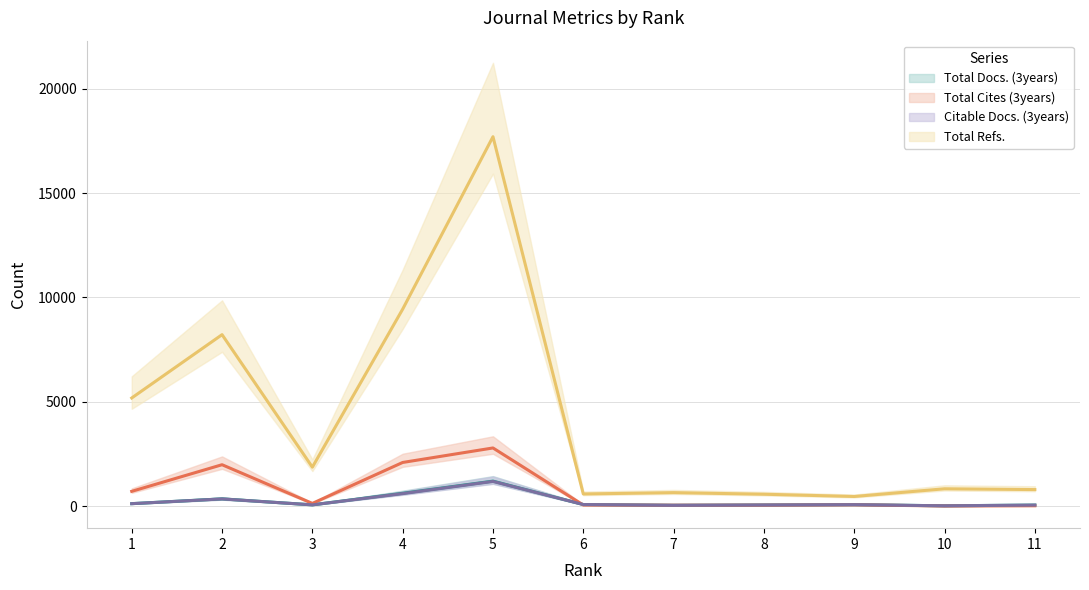

At 4, list the series in order from largest to smallest.

Total Refs., Total Cites (3years), Total Docs. (3years), Citable Docs. (3years)